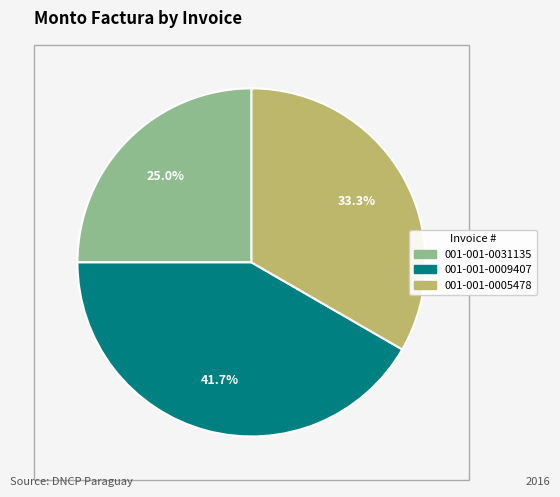

Which has a higher value, 001-001-0031135 or 001-001-0005478?

001-001-0005478